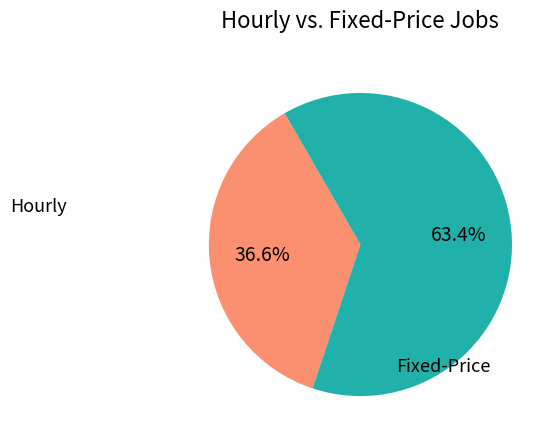

Is there any slice that represents more than half of the pie?

Yes